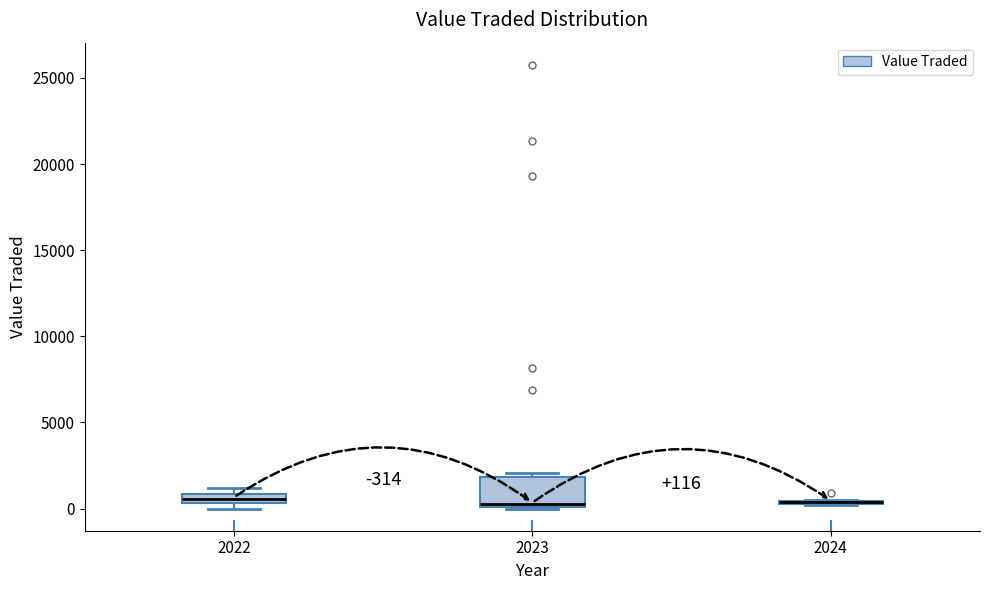

Comparing the boxes themselves (not the whiskers), which one is the tallest?

2023